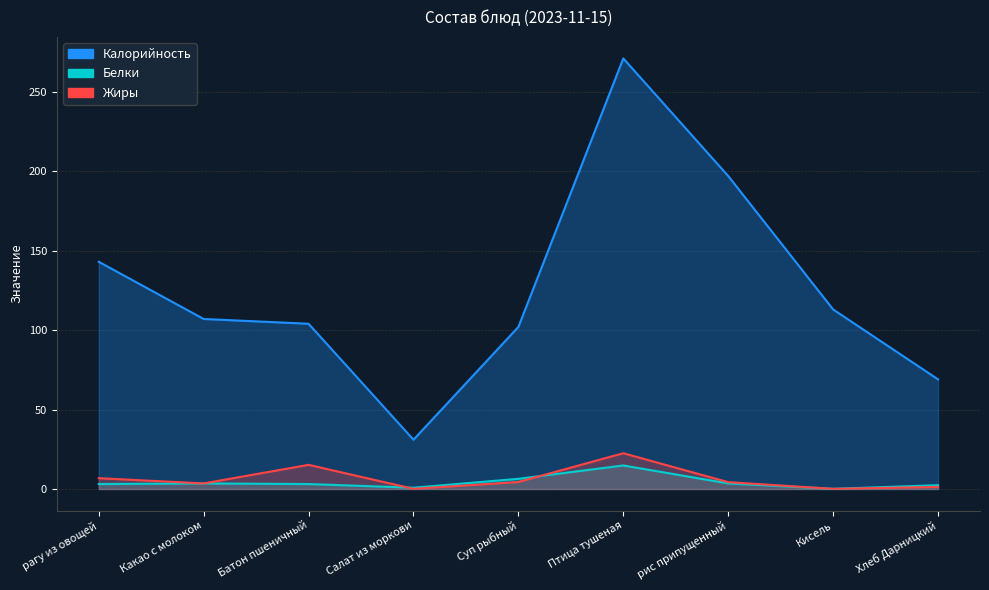

The Белки series shows 1.2 at Салат из моркови. True or false?

False